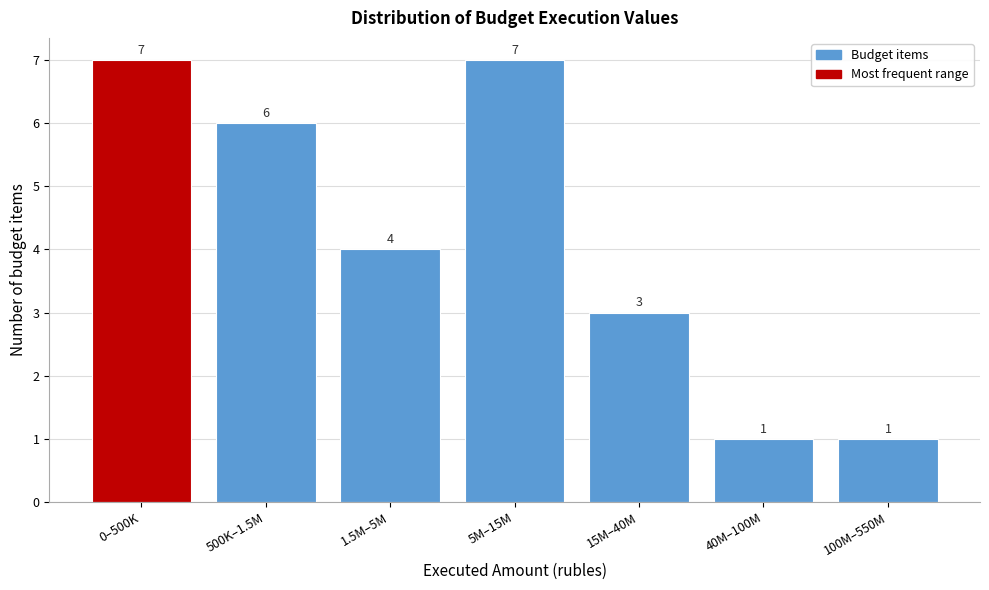

Reading left to right, what are all the values shown in this chart?

0–500K=7	500K–1.5M=6	1.5M–5M=4	5M–15M=7	15M–40M=3	40M–100M=1	100M–550M=1